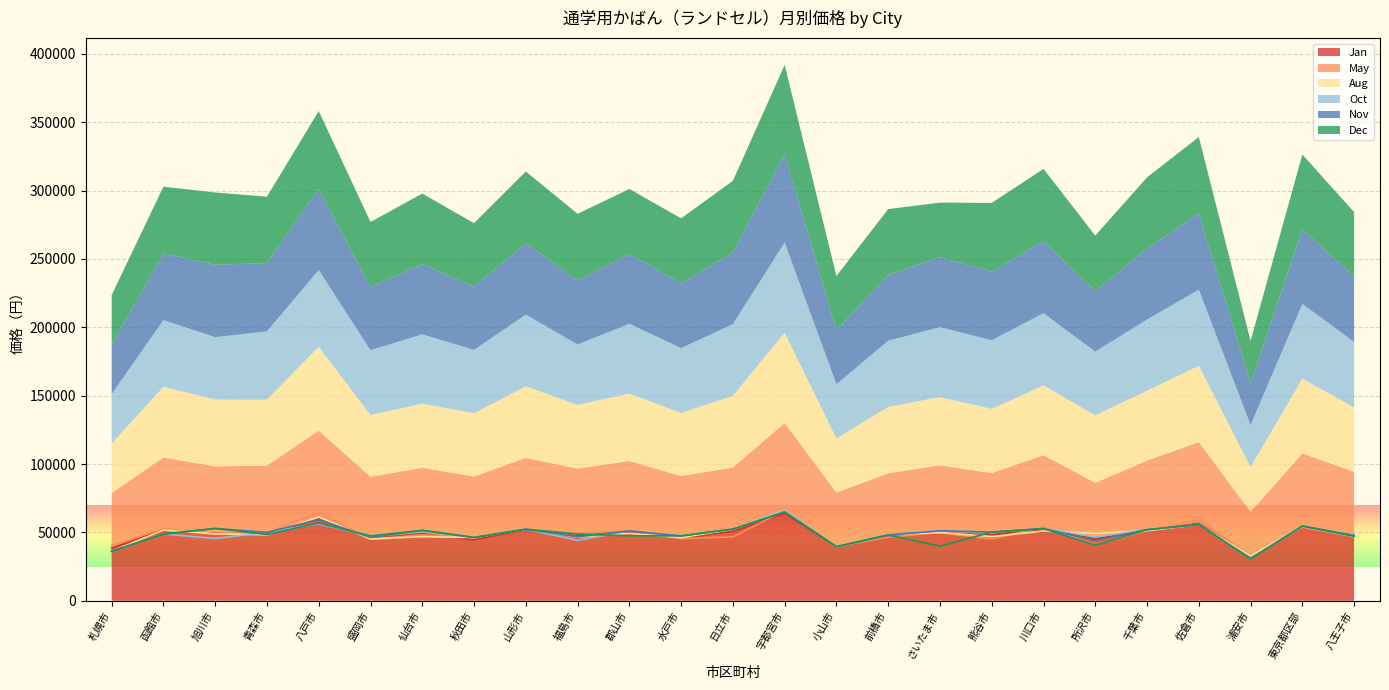

What are all the series names shown in the legend?

Jan (line), May (line), Aug (line), Oct (line), Nov (line), Dec (line)